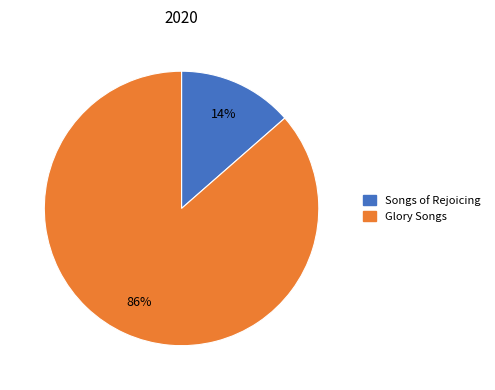

Which has a higher value, Songs of Rejoicing or Glory Songs?

Glory Songs